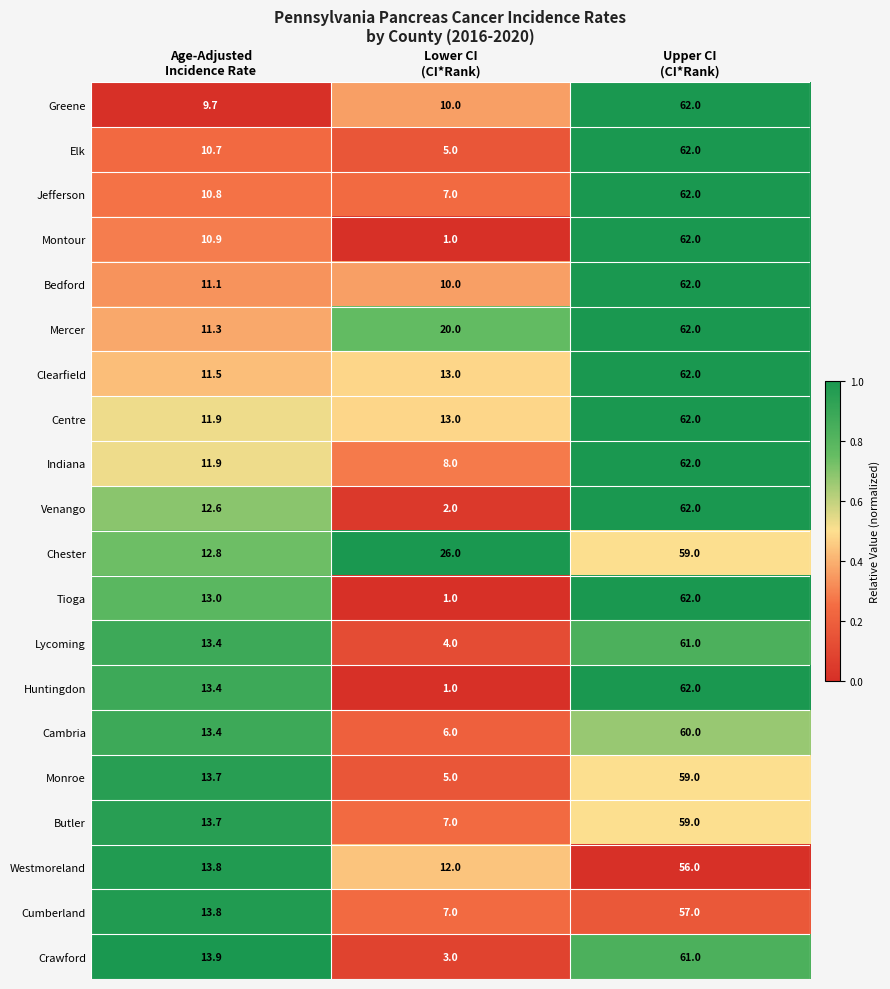

What is the smallest value displayed?

1.0